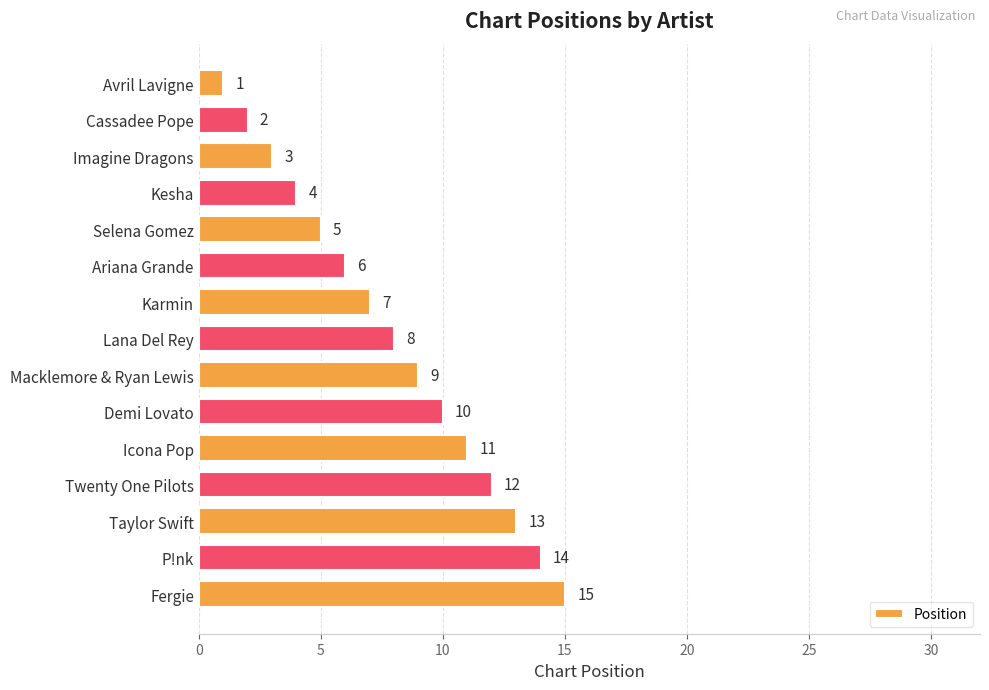

Which has a higher value, Karmin or Twenty One Pilots?

Twenty One Pilots